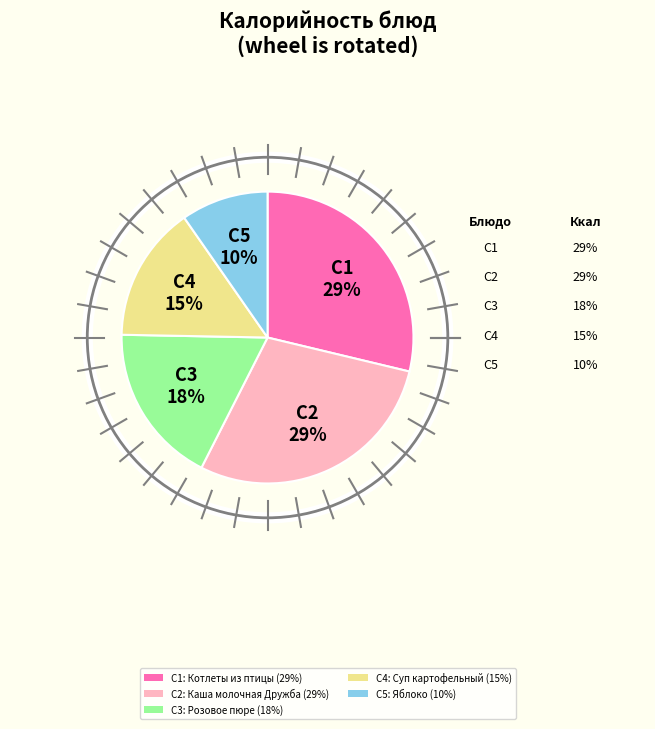

True or false: C3: Розовое пюре (18%) accounts for 32% of the total.

False